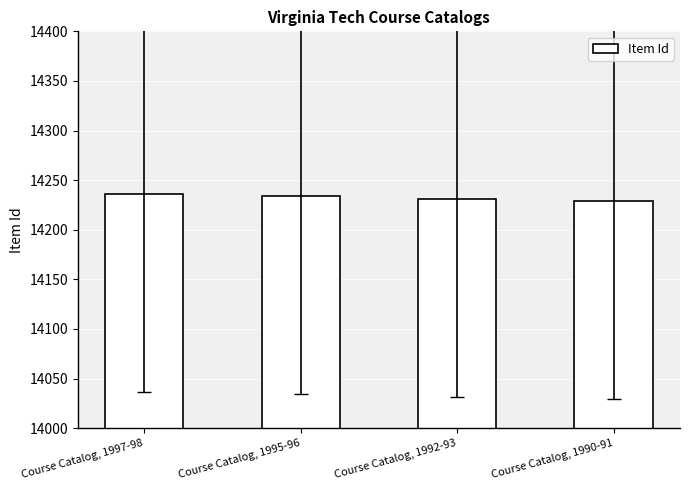

Reading left to right, what are all the values shown in this chart?

Course Catalog, 1997-98=14236	Course Catalog, 1995-96=14234	Course Catalog, 1992-93=14231	Course Catalog, 1990-91=14229